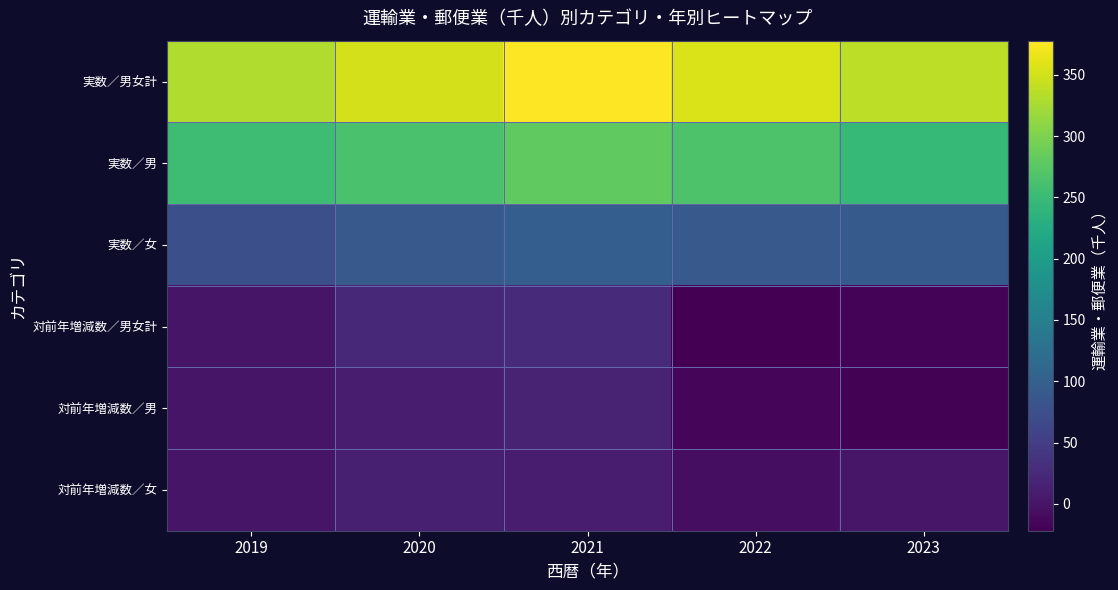

Rank the series at 2023 from lowest to highest value.

対前年増減数／男, 対前年増減数／男女計, 対前年増減数／女, 実数／女, 実数／男, 実数／男女計